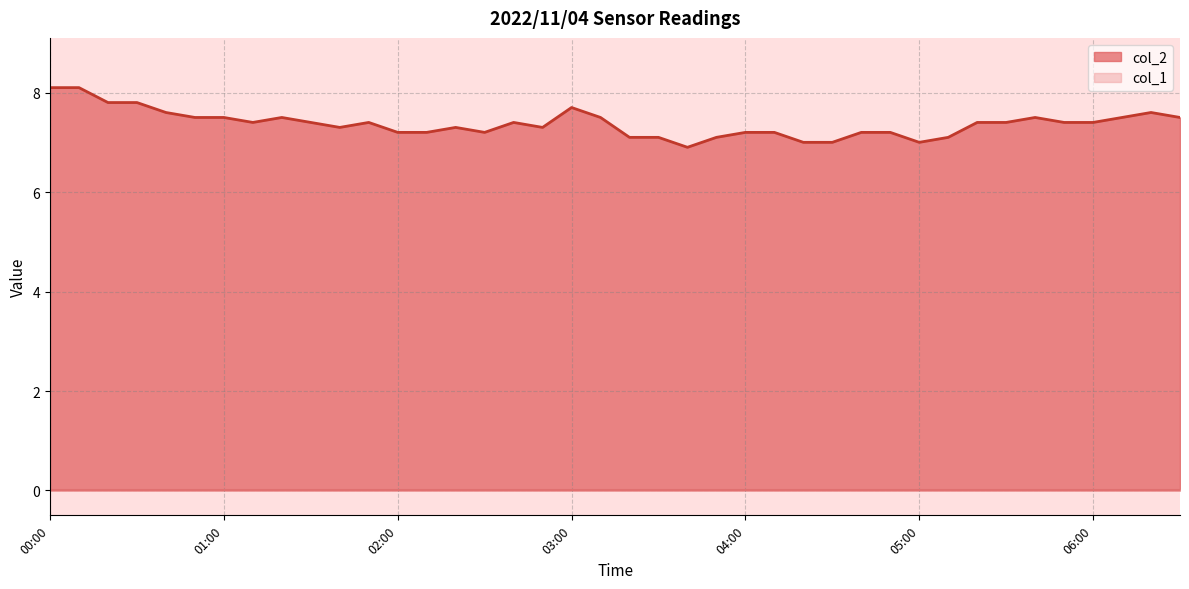

How many points are lower than both their immediate neighbors (excluding endpoints)?

6